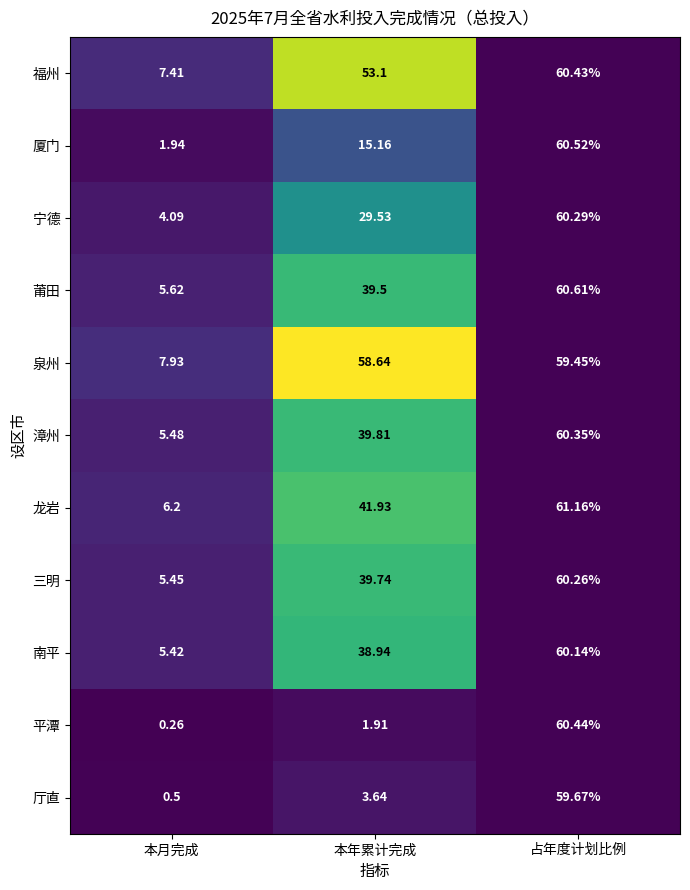

Where is 泉州 nearest to the value 33?

本月完成